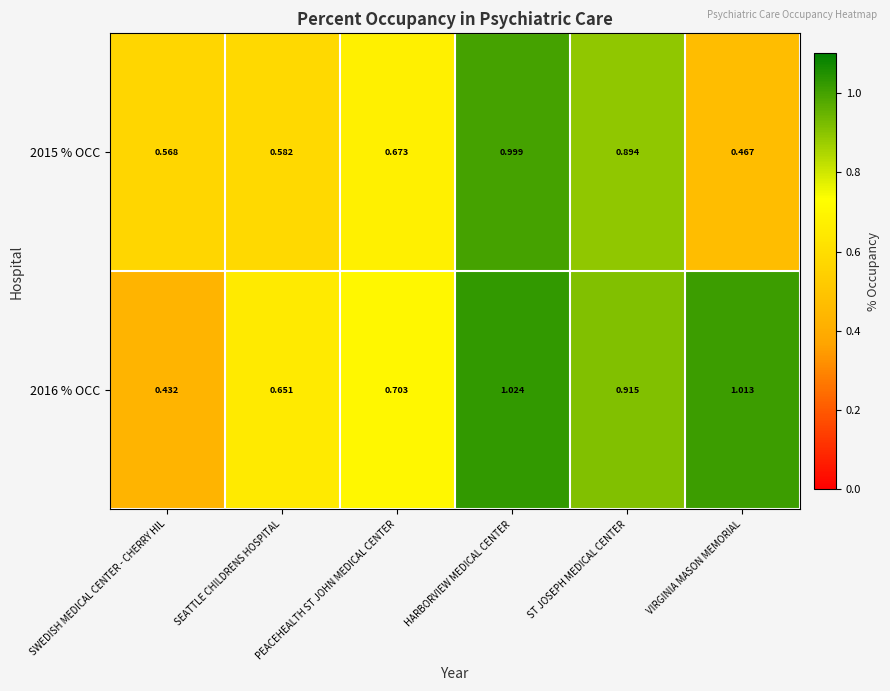

At which label does 2016 % OCC reach its minimum?

SWEDISH MEDICAL CENTER - CHERRY HIL